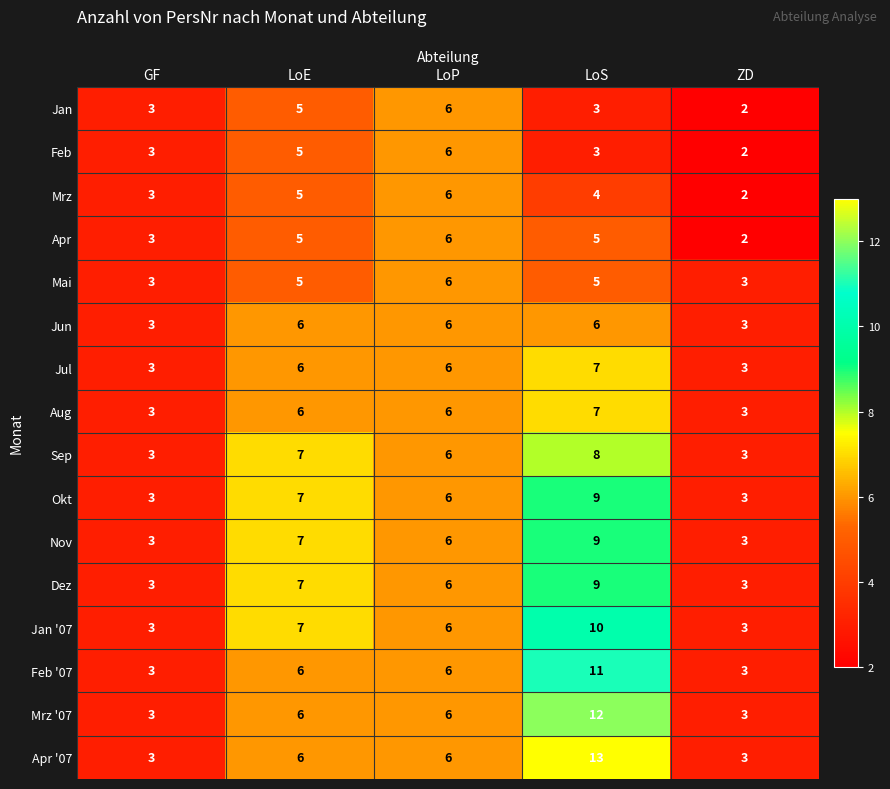

Which label corresponds to the largest value in the chart?

LoS